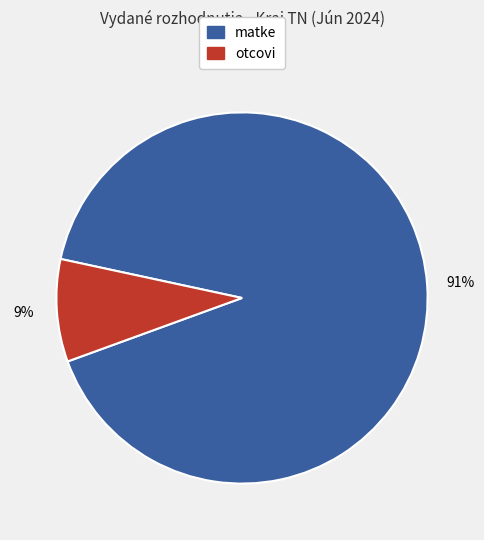

Is there any slice that represents more than half of the pie?

Yes